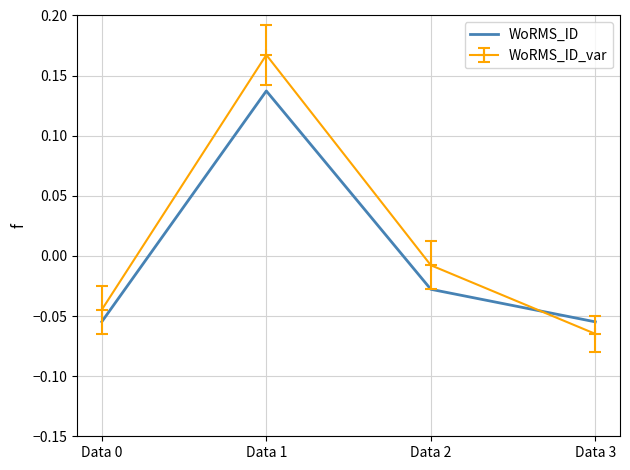

How many times do WoRMS_ID_var and WoRMS_ID cross each other?

1